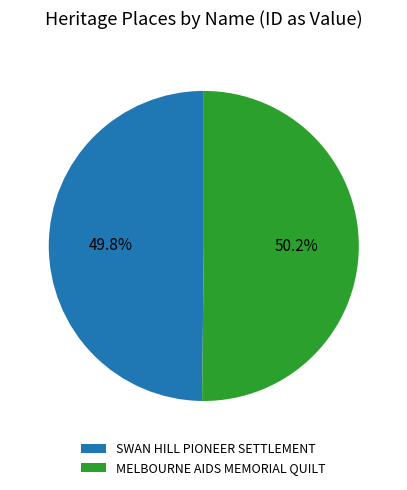

What portion of the pie excludes MELBOURNE AIDS MEMORIAL QUILT?

49.8%